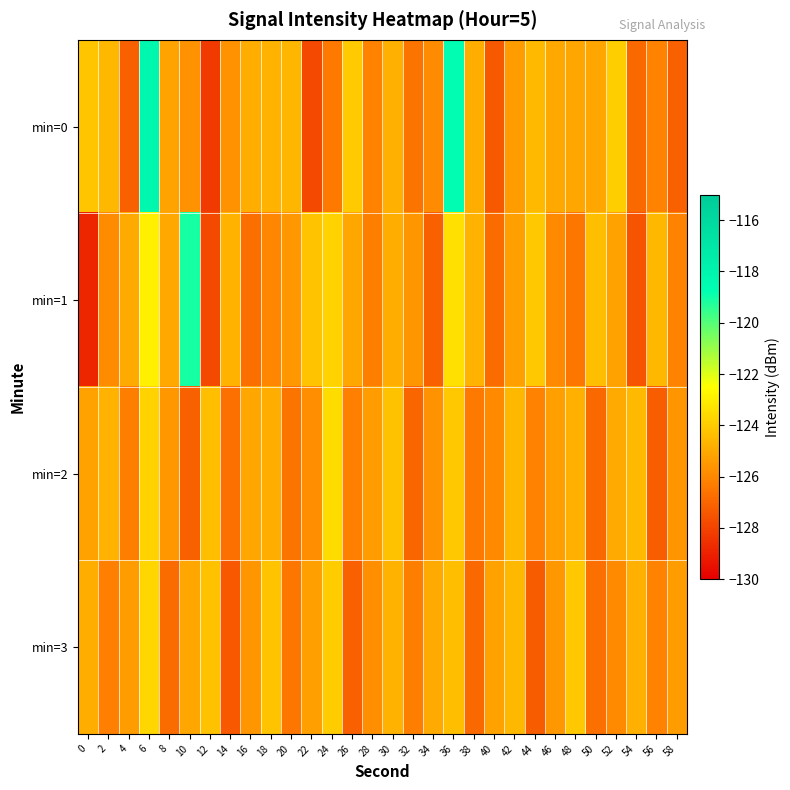

Which category has the highest value across all series?

6